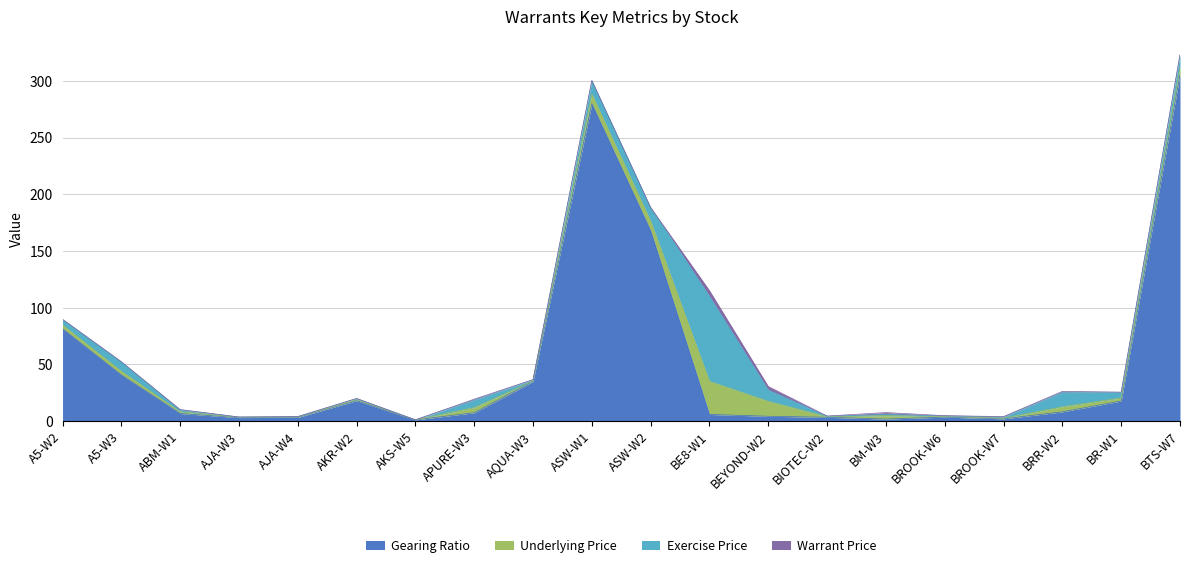

What are all the series names shown in the legend?

Gearing Ratio, Underlying Price, Exercise Price, Warrant Price